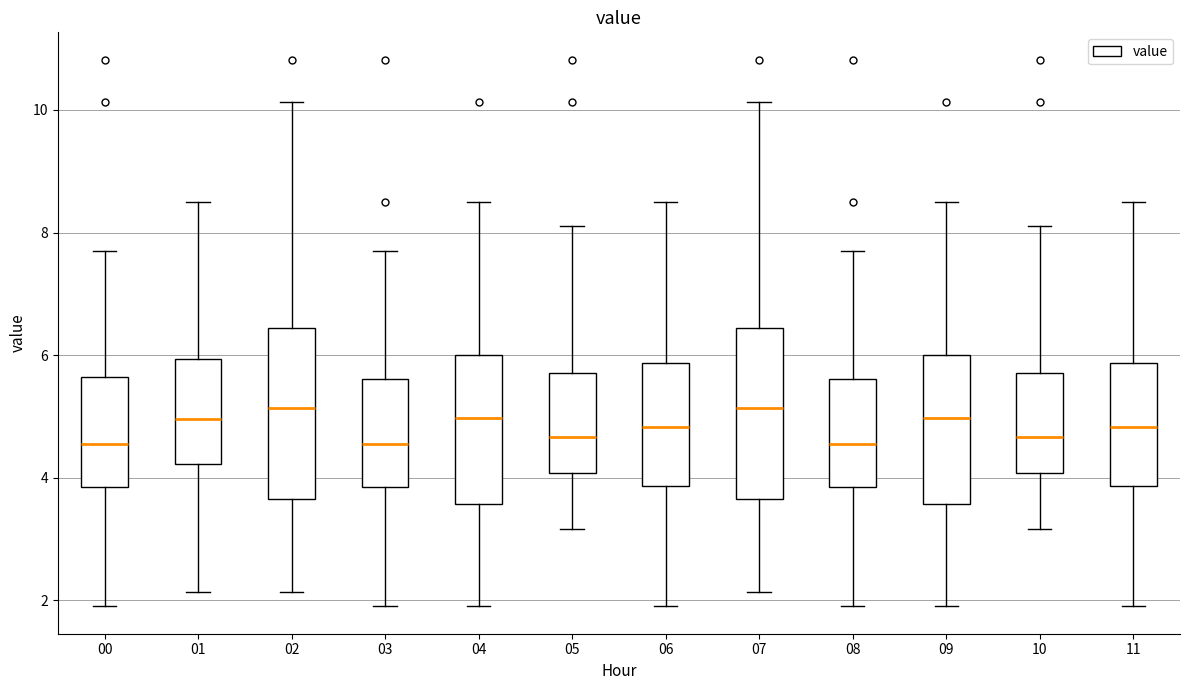

Reading left to right, transcribe this box plot: for each box, give where its median line is, the range the box spans, and where its two whiskers end, as read against the y-axis. The values are not printed on the chart, so give them approximately, as read against the axis.

00: median 4.6, box 3.8 to 5.6, whiskers 2.0 to 7.8
01: median 5.0, box 4.2 to 6.0, whiskers 2.2 to 8.6
02: median 5.2, box 3.6 to 6.4, whiskers 2.2 to 10.2
03: median 4.6, box 3.8 to 5.6, whiskers 2.0 to 7.8
04: median 5.0, box 3.6 to 6.0, whiskers 2.0 to 8.6
05: median 4.6, box 4.0 to 5.8, whiskers 3.2 to 8.2
06: median 4.8, box 3.8 to 5.8, whiskers 2.0 to 8.6
07: median 5.2, box 3.6 to 6.4, whiskers 2.2 to 10.2
08: median 4.6, box 3.8 to 5.6, whiskers 2.0 to 7.8
09: median 5.0, box 3.6 to 6.0, whiskers 2.0 to 8.6
10: median 4.6, box 4.0 to 5.8, whiskers 3.2 to 8.2
11: median 4.8, box 3.8 to 5.8, whiskers 2.0 to 8.6